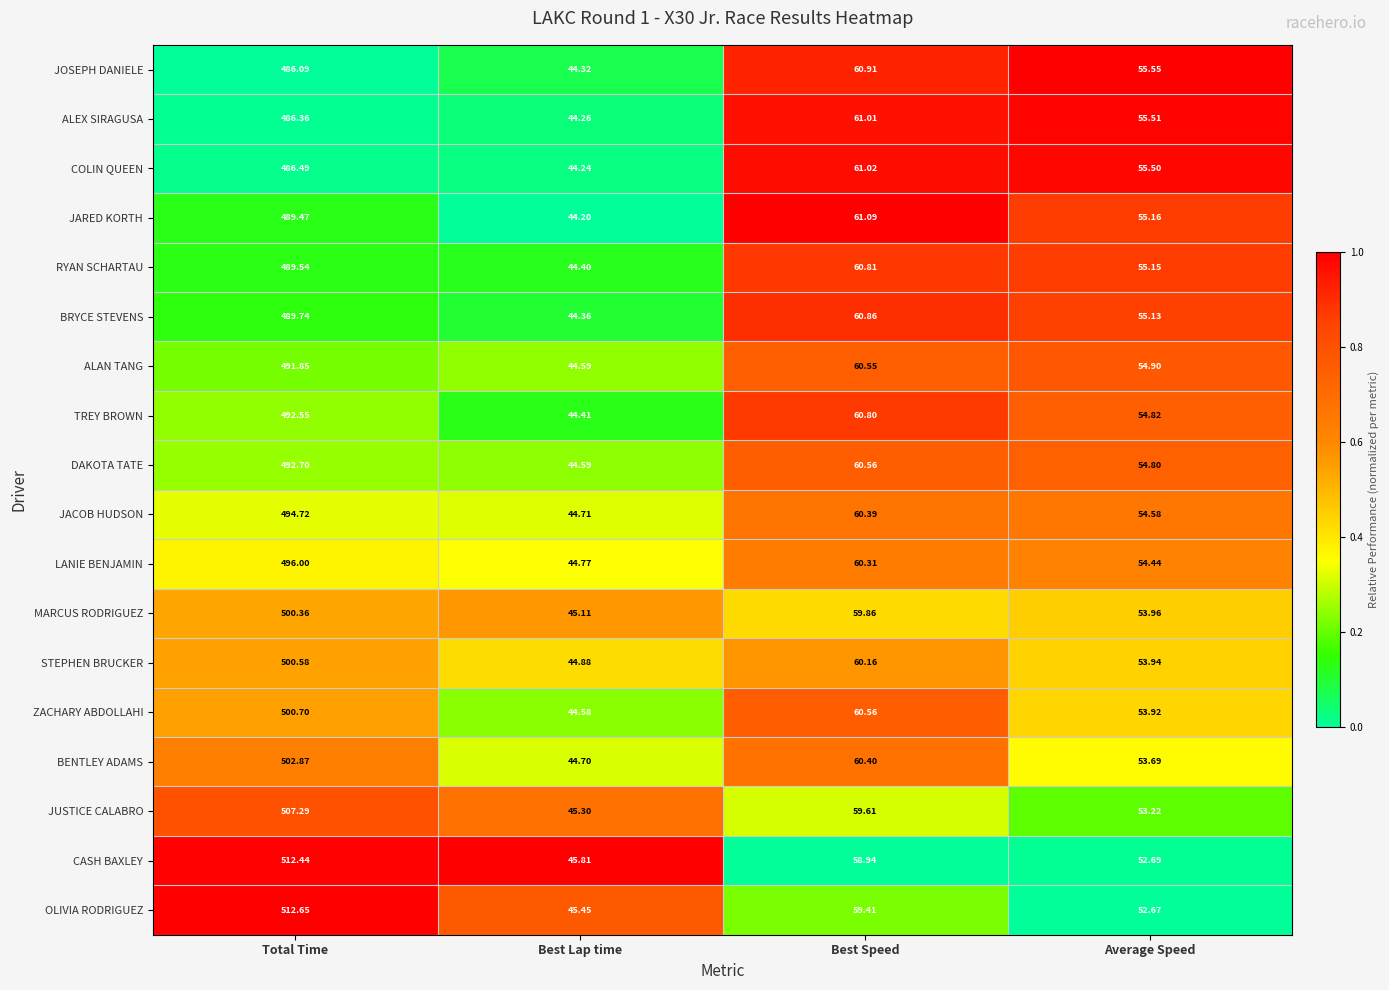

Which series has the largest range (max minus min)?

OLIVIA RODRIGUEZ